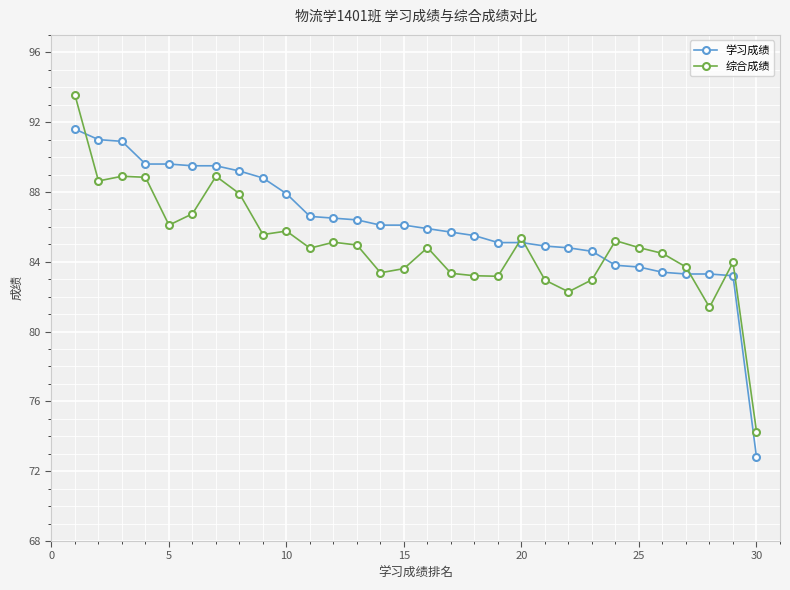

What is the value of the 综合成绩 point at the 19th from the left?

83.2